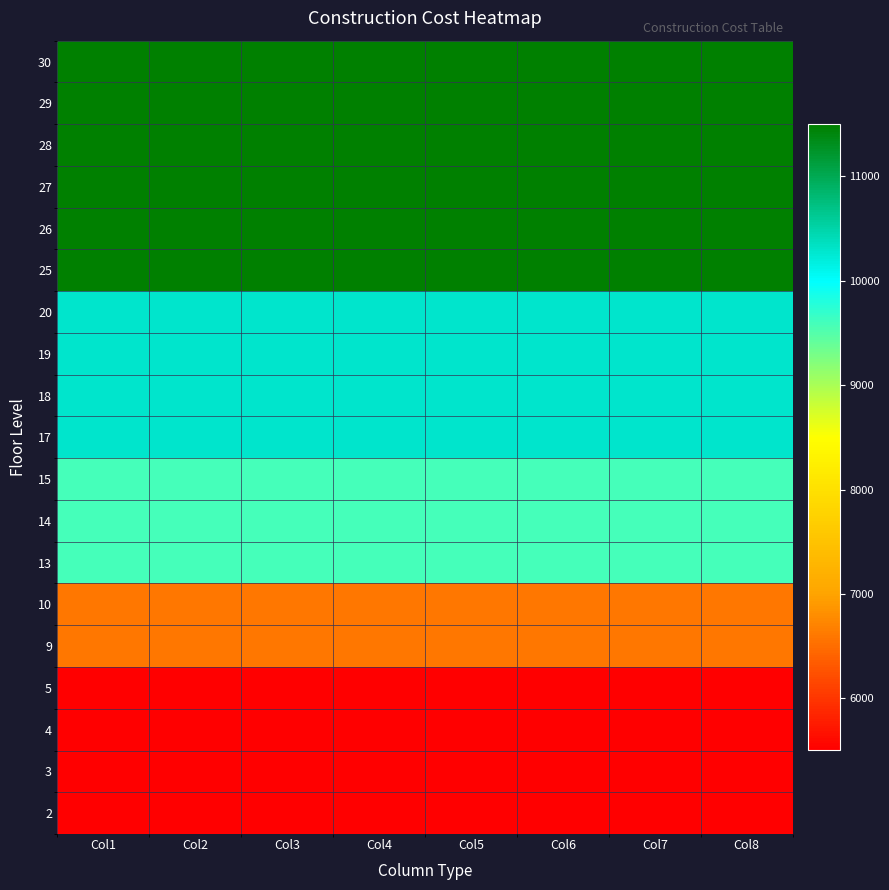

What is the smallest value displayed?

5500